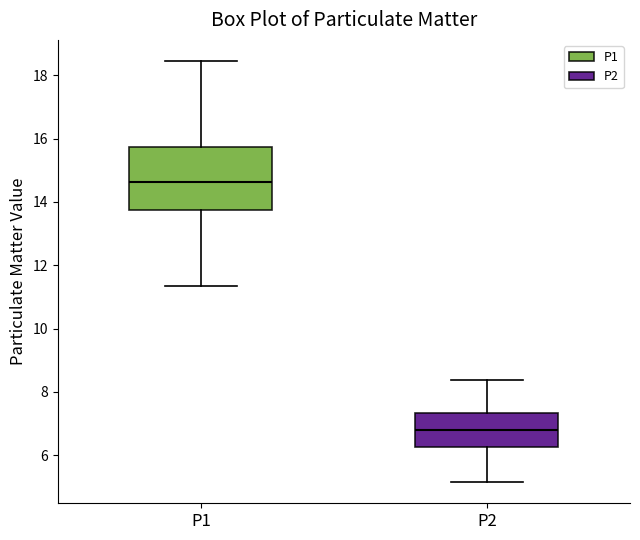

Which box's median line is the highest?

P1